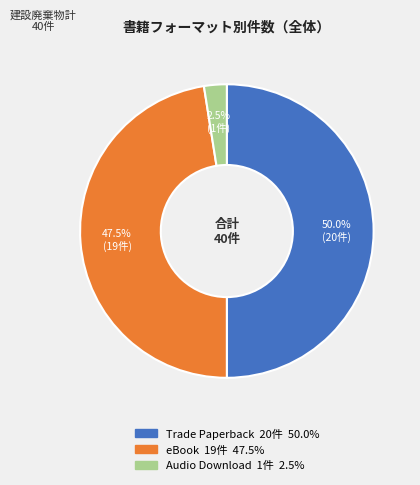

Does Audio Download account for over 50% of the chart?

No